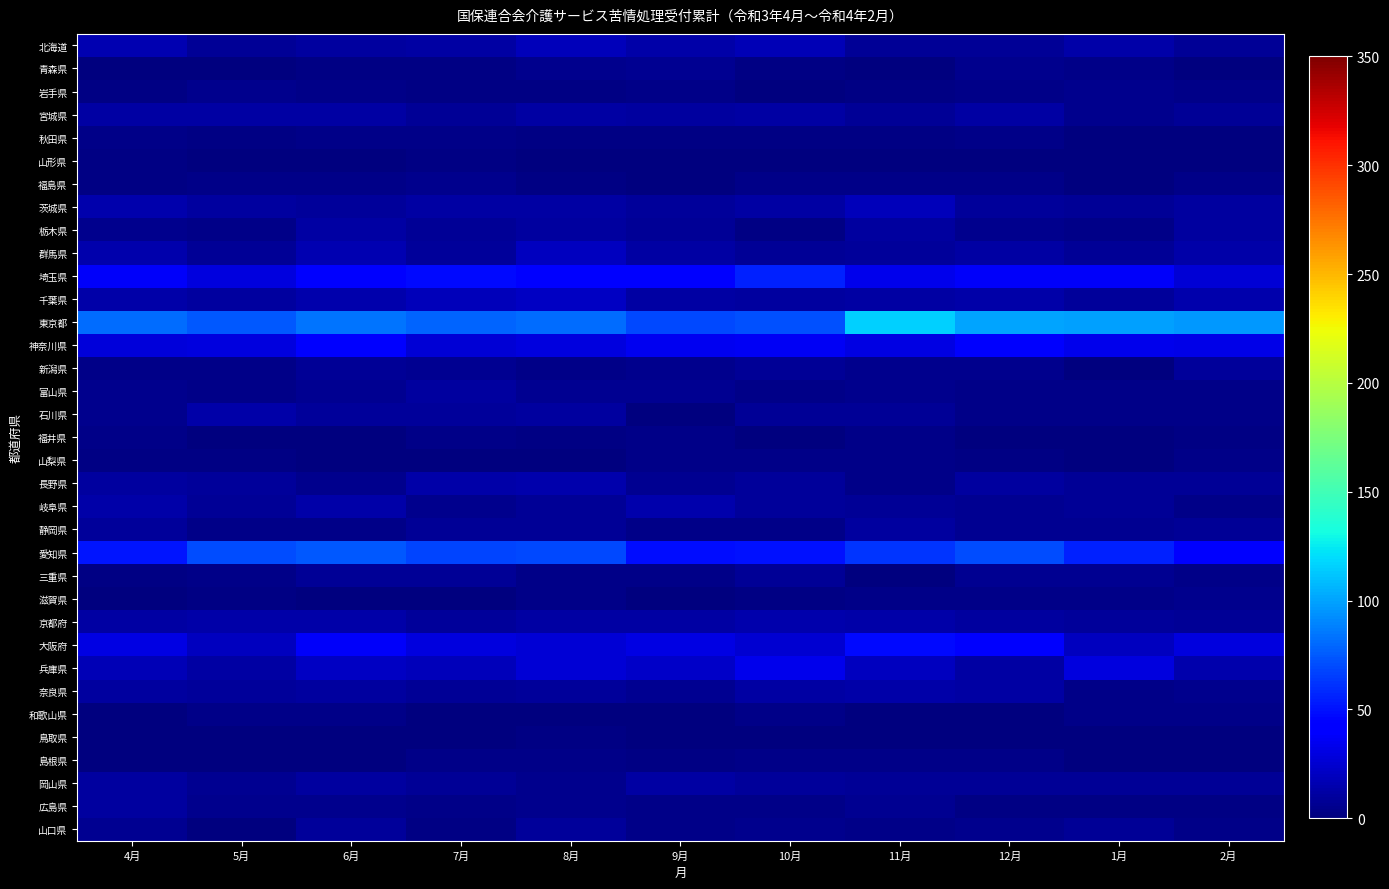

Between 6月 and 8月, which series saw the biggest shift?

神奈川県